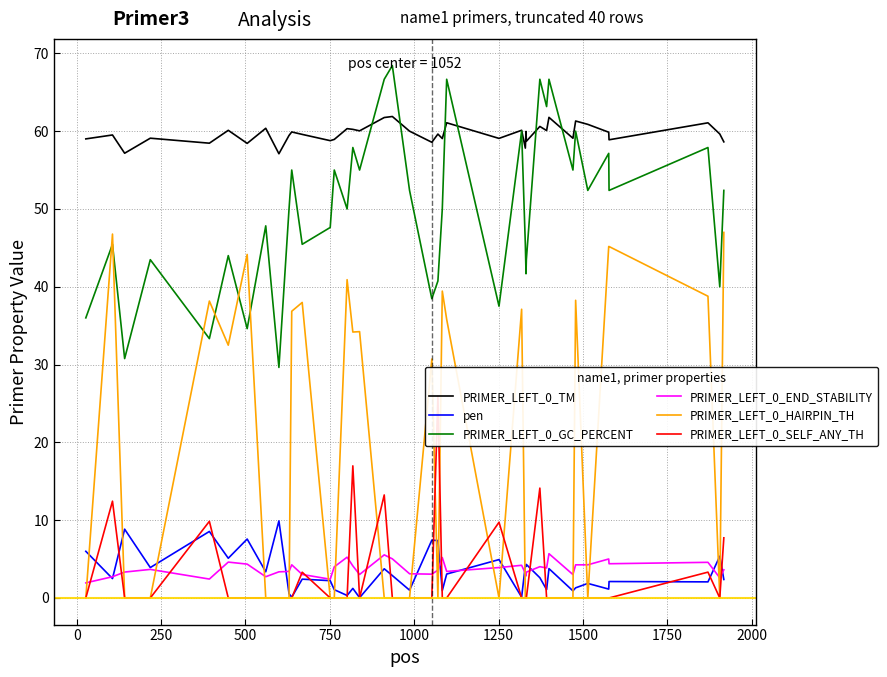

How many data points does each series have?

40